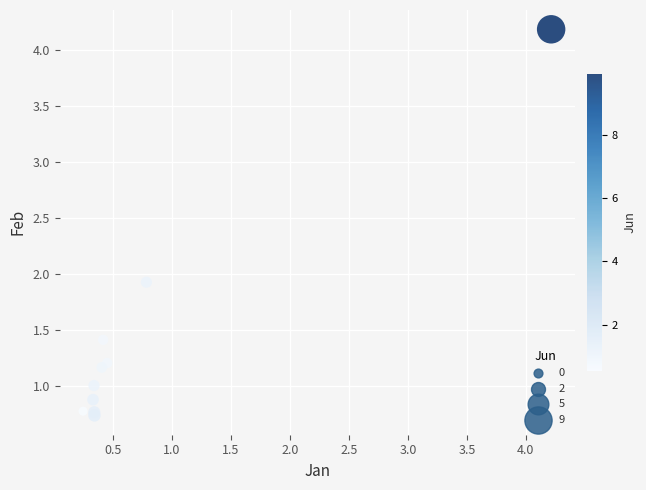

What Y value in the scatter plot is closest to 2?

1.9